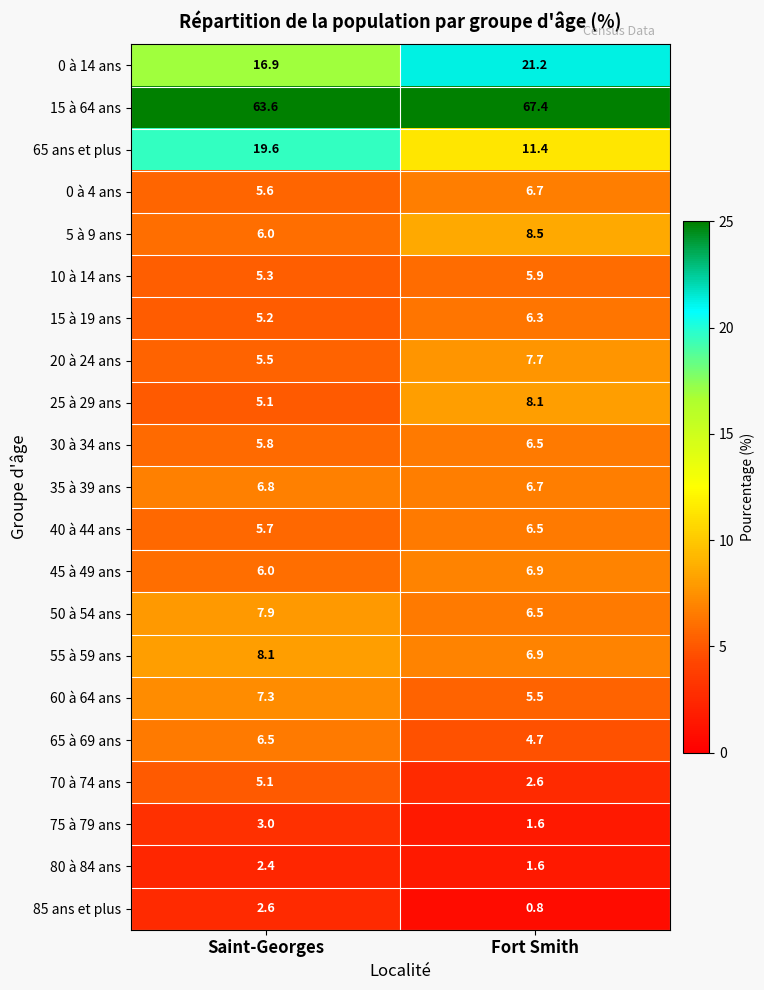

List the labels in order of 15 à 19 ans value, largest first.

Fort Smith, Saint-Georges